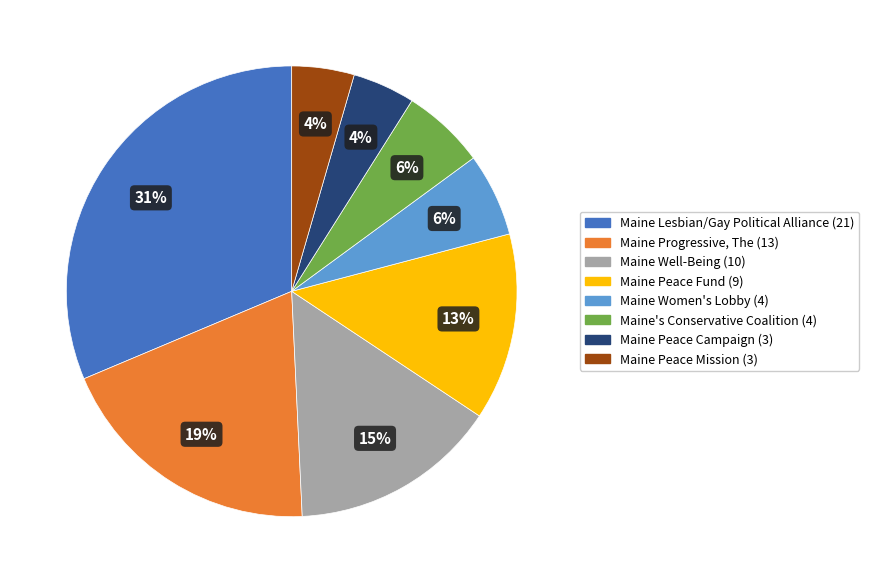

The Maine Progressive, The slice represents 34% of the pie. True or false?

False